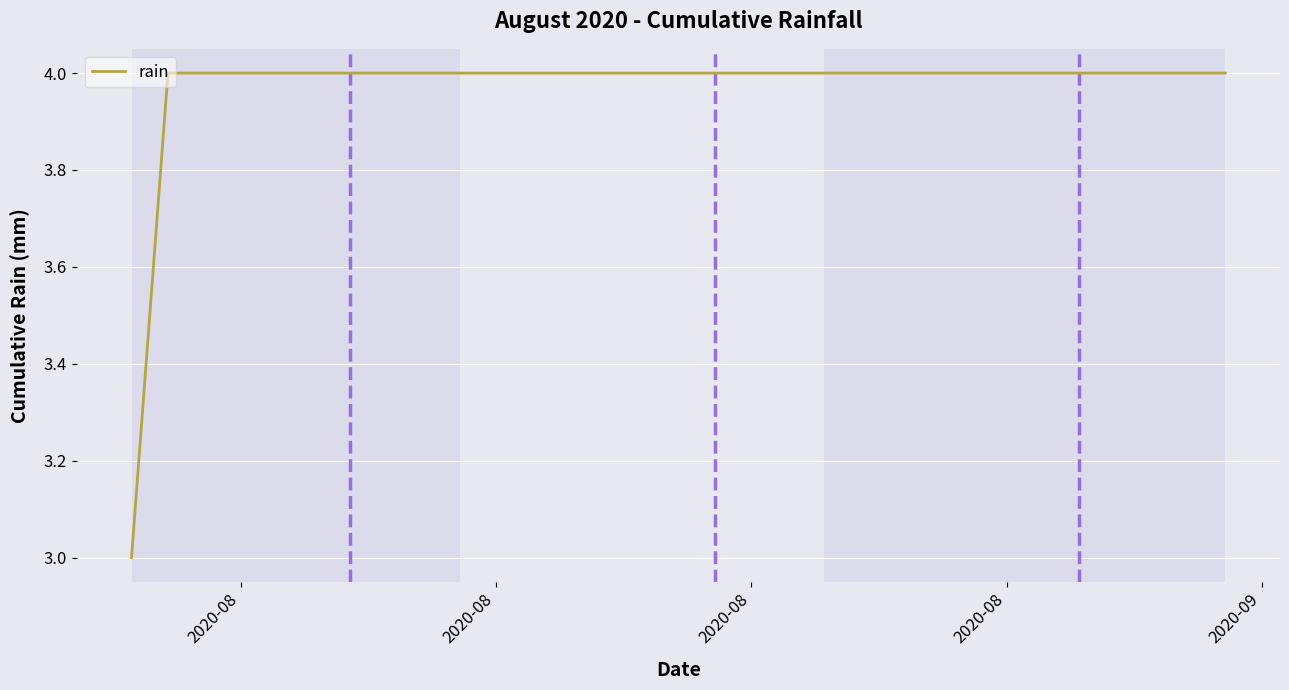

What is the maximum value shown in the chart?

4